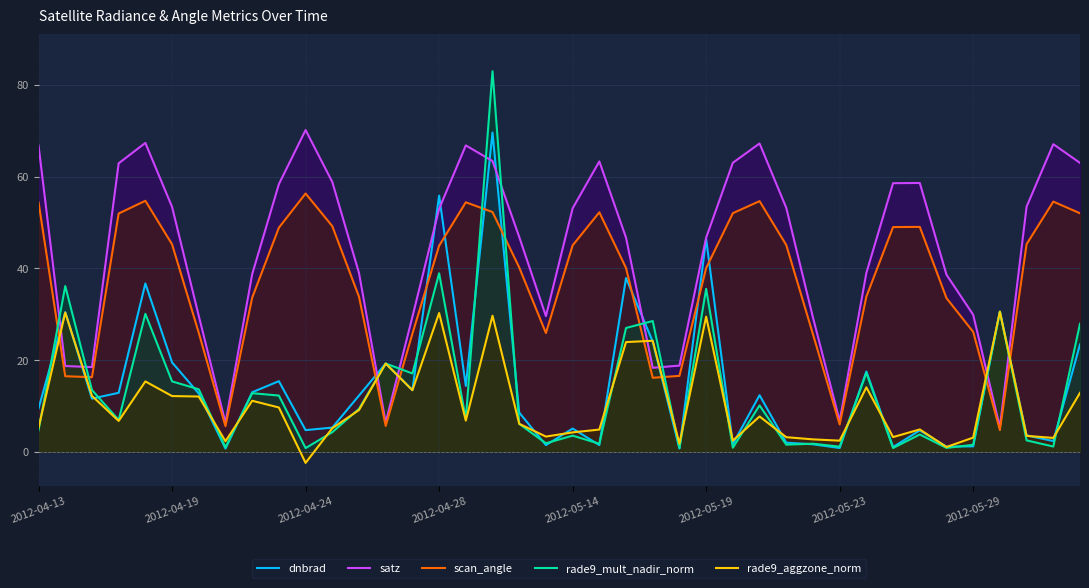

Is it true that satz equals 67.2 at 27?

True